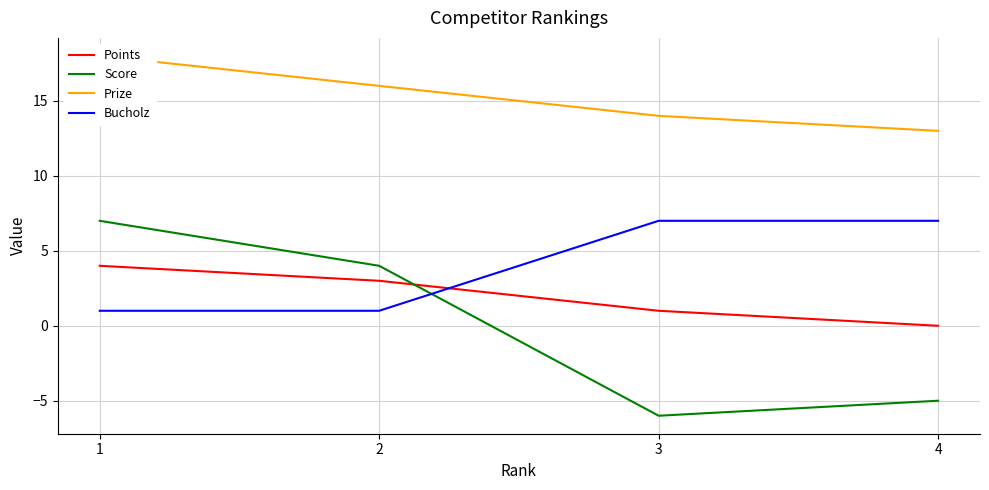

Which series changed the most between 1 and 2?

Score